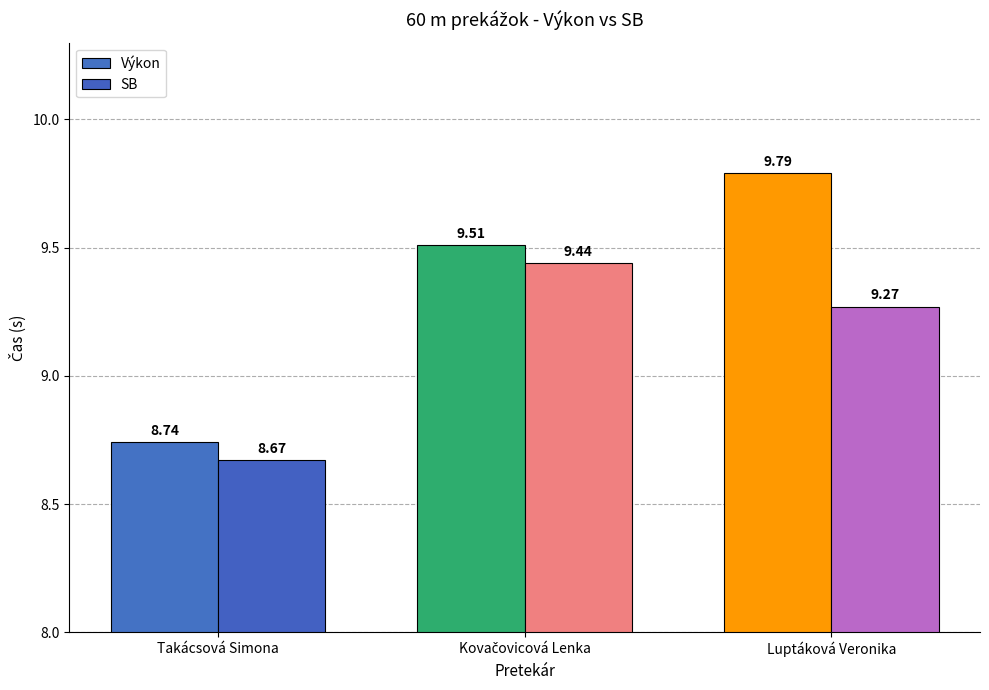

Which category has the highest value in the Výkon series?

Luptáková Veronika